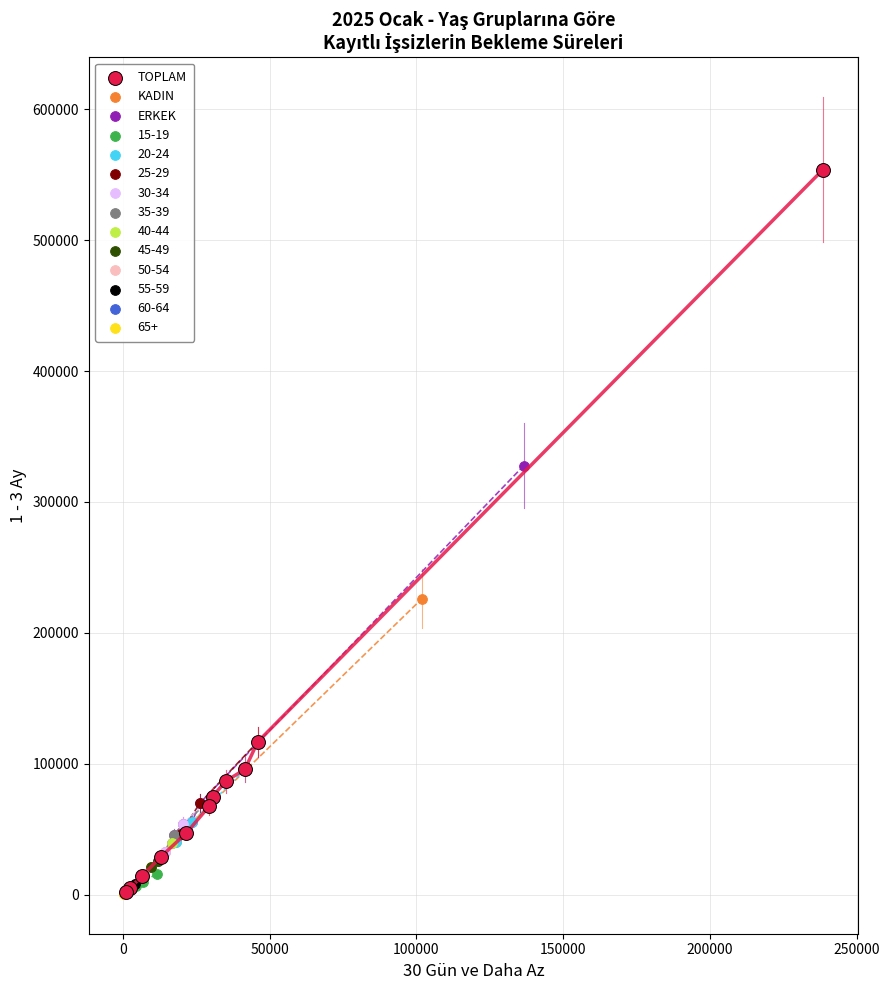

Which series has the largest Y range (max minus min)?

TOPLAM